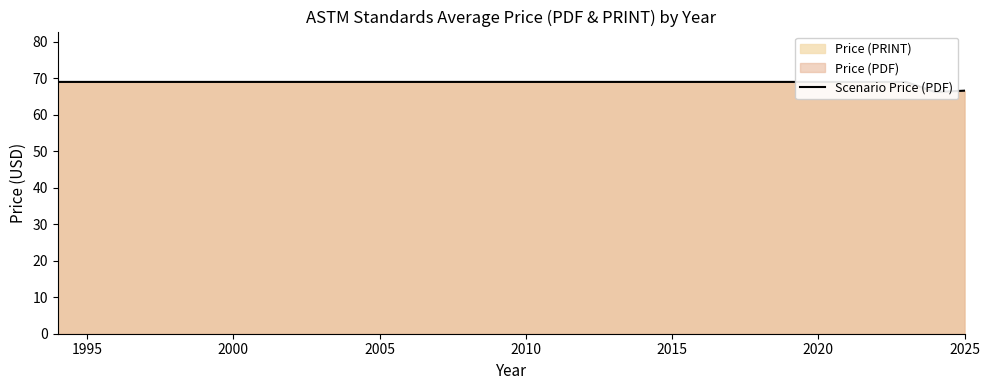

How many lines are shown in the chart?

1